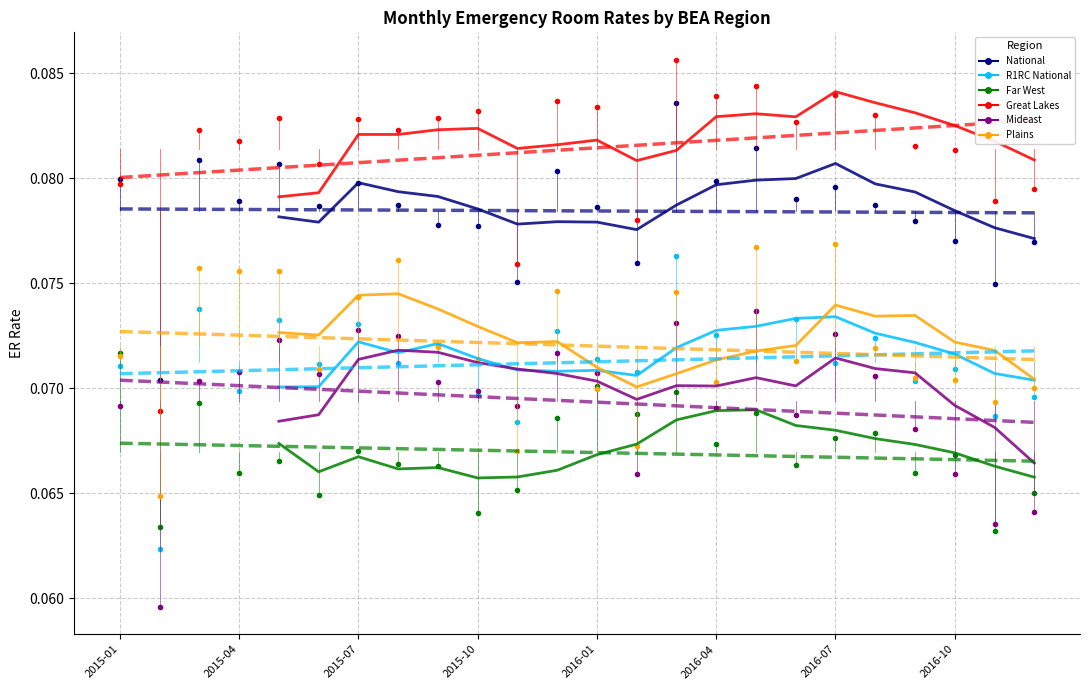

True or false: Mideast has more than 2 interior local peaks.

True